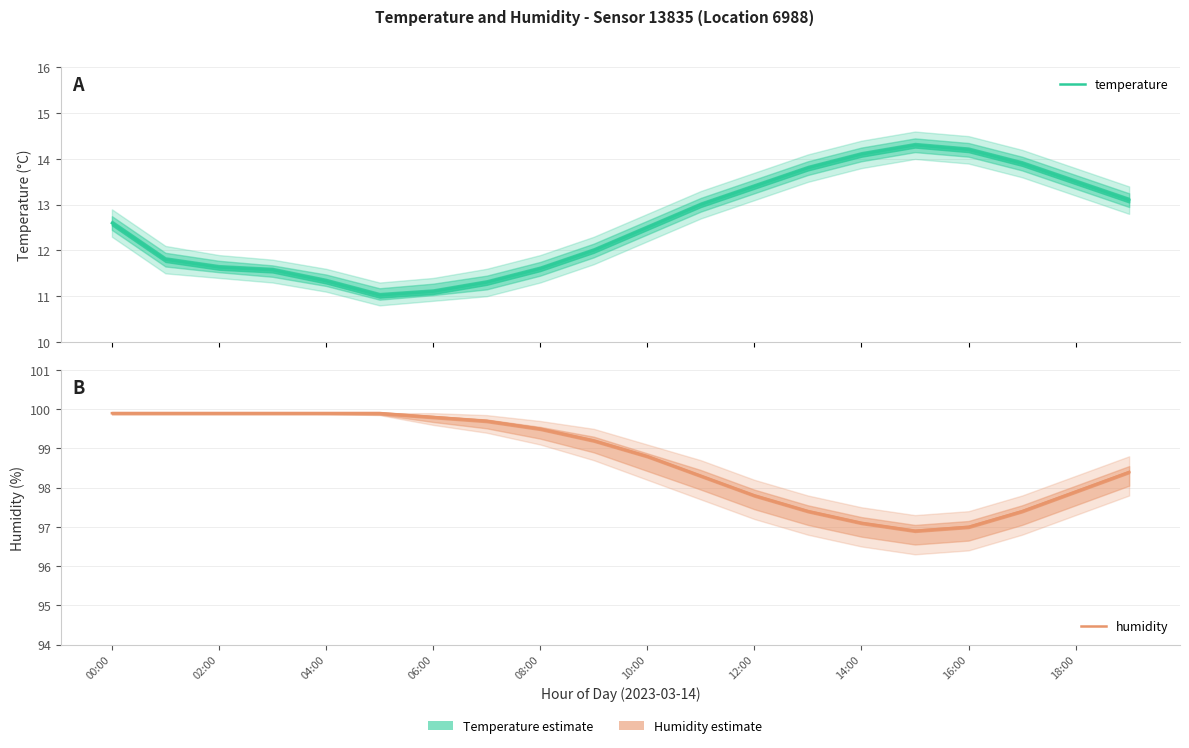

Where does the humidity series first go above 99?

00:00